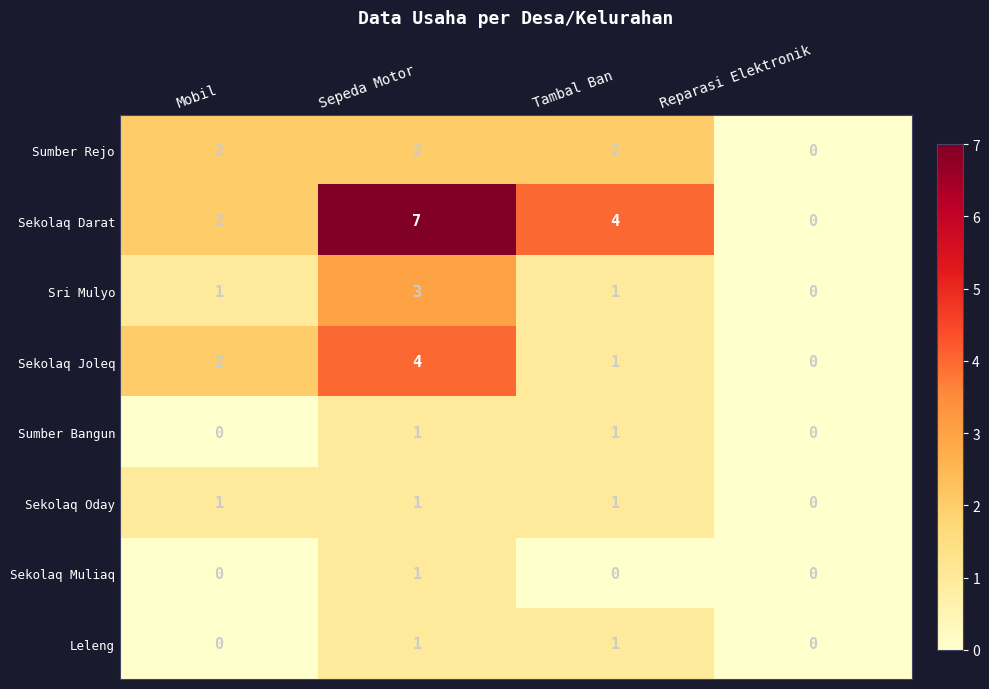

What is the sum of all Sekolaq Oday values?

3